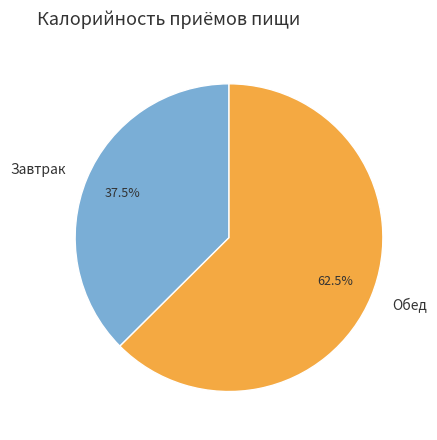

How many segments does this pie chart have?

2